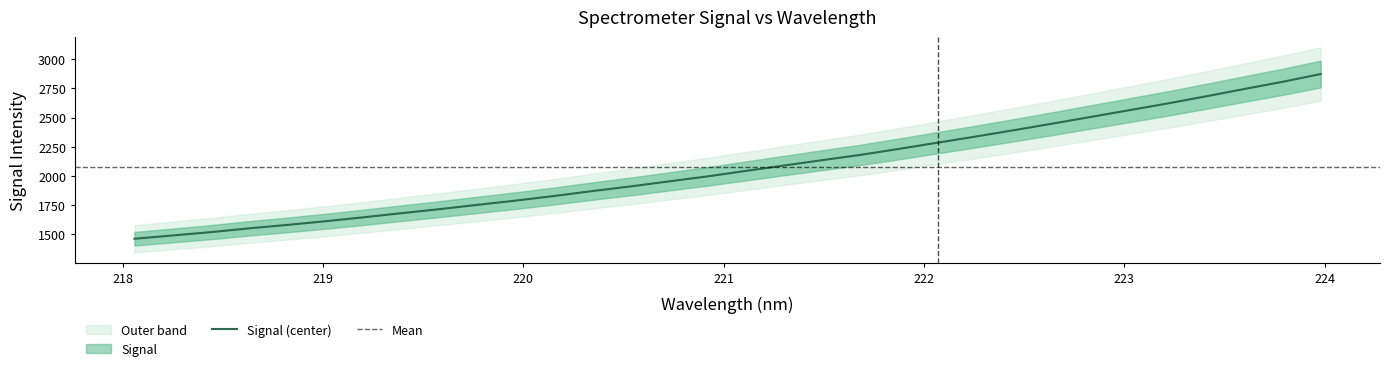

What is the sum of all values?

66277.1